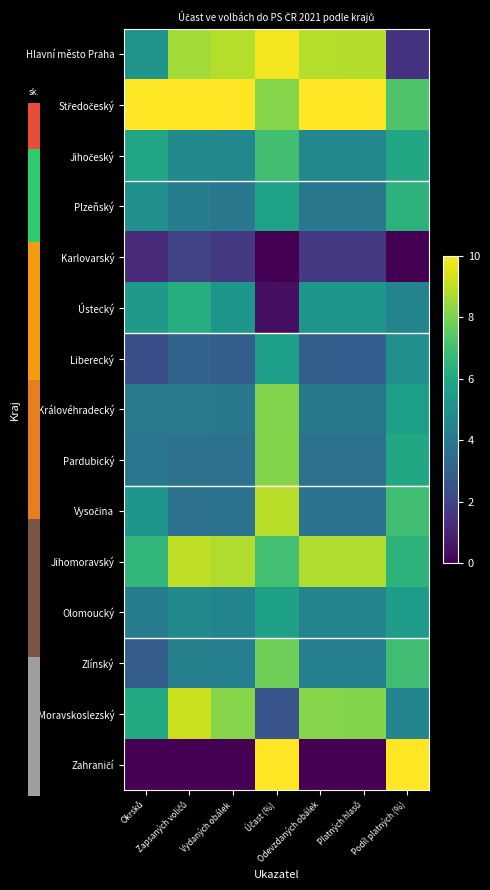

At which category is the sum across all series the highest?

Účast (%)